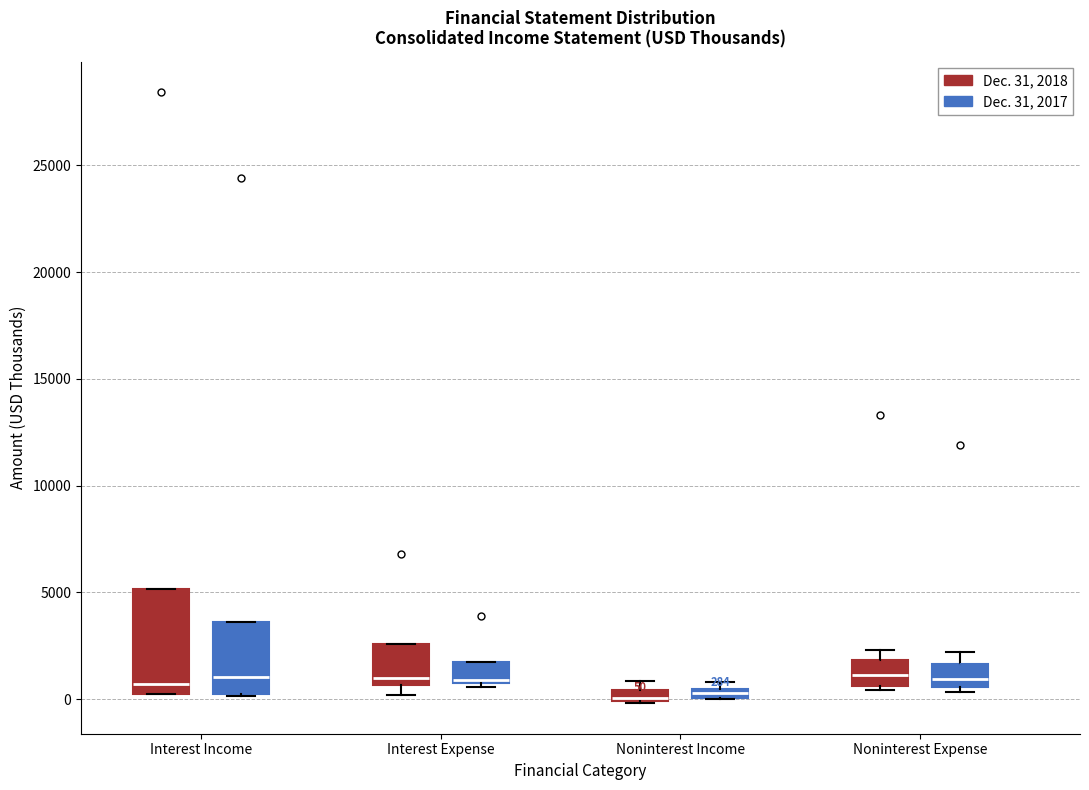

Which box is the tallest, from its lower edge to its upper edge?

Interest Income (Dec. 31, 2018)